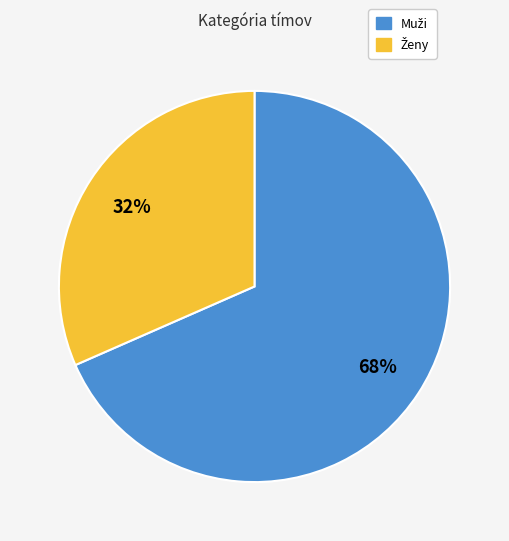

Is there any slice that represents more than half of the pie?

Yes